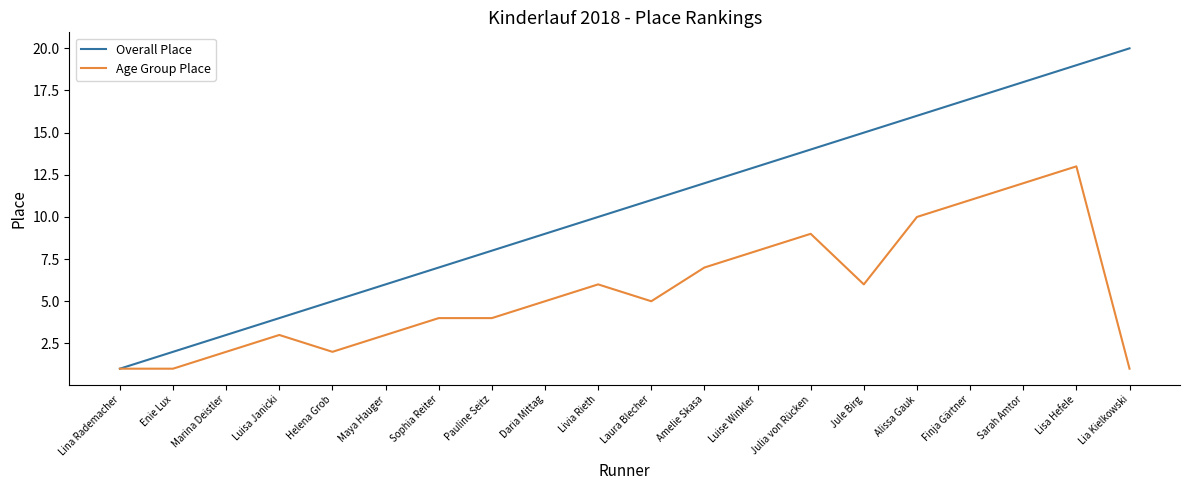

What position from the right is Laura Blecher?

10